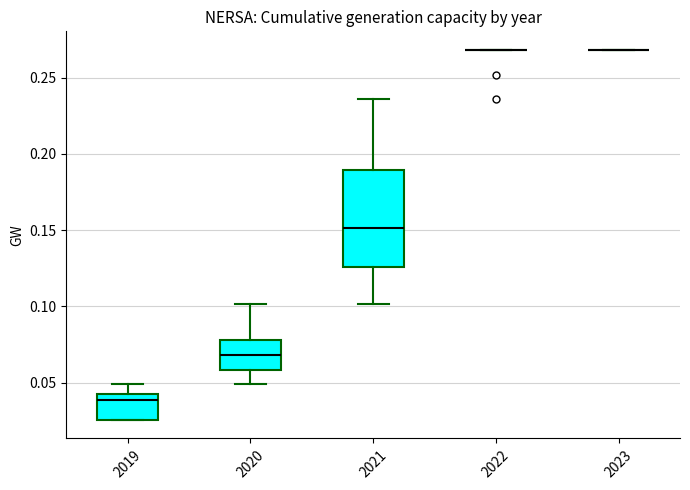

Reading left to right, transcribe this box plot: for each box, give where its median line is, the range the box spans, and where its two whiskers end, as read against the y-axis. The values are not printed on the chart, so give them approximately, as read against the axis.

2019: median 0.040 (just below the box's upper edge), box 0.025 to 0.040, whiskers 0.025 to 0.050
2020: median 0.070, box 0.060 to 0.080, whiskers 0.050 to 0.100
2021: median 0.150, box 0.125 to 0.190, whiskers 0.100 to 0.235
2022: box collapsed to a line at 0.270, whiskers 0.270 to 0.270
2023: box collapsed to a line at 0.270, whiskers 0.270 to 0.270